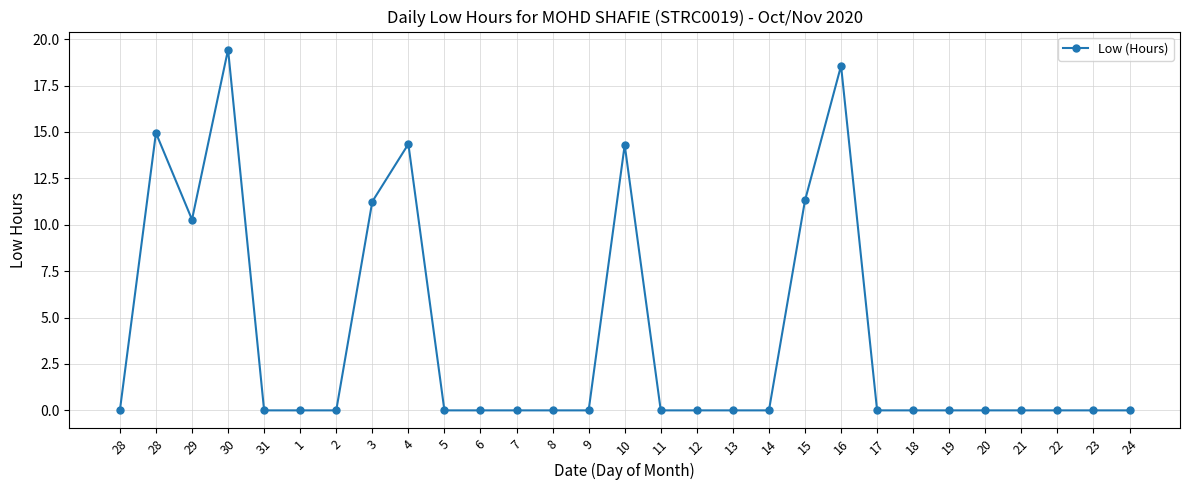

What is the average value?

3.9